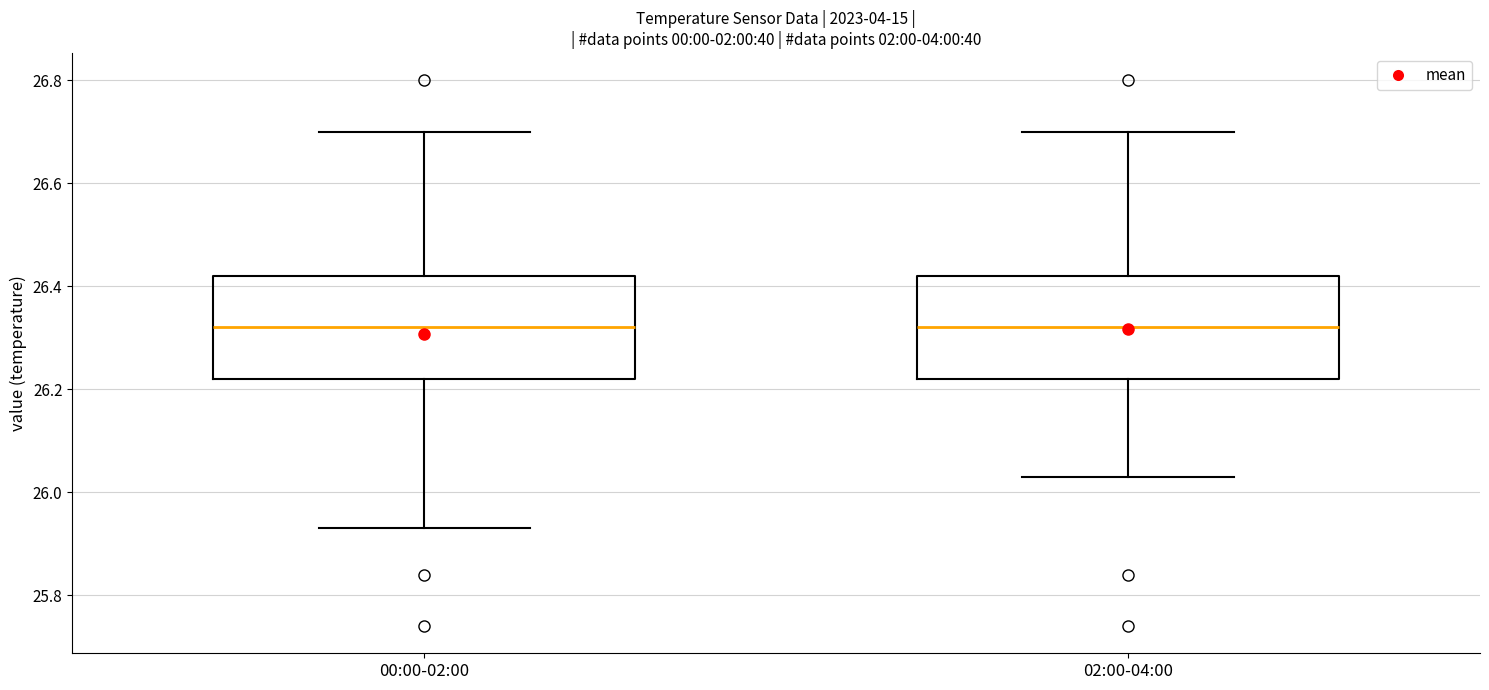

Where does the upper whisker of the box for 00:00-02:00 end on the y-axis? The values are not printed on the chart, so give them approximately, as read against the axis.

26.70